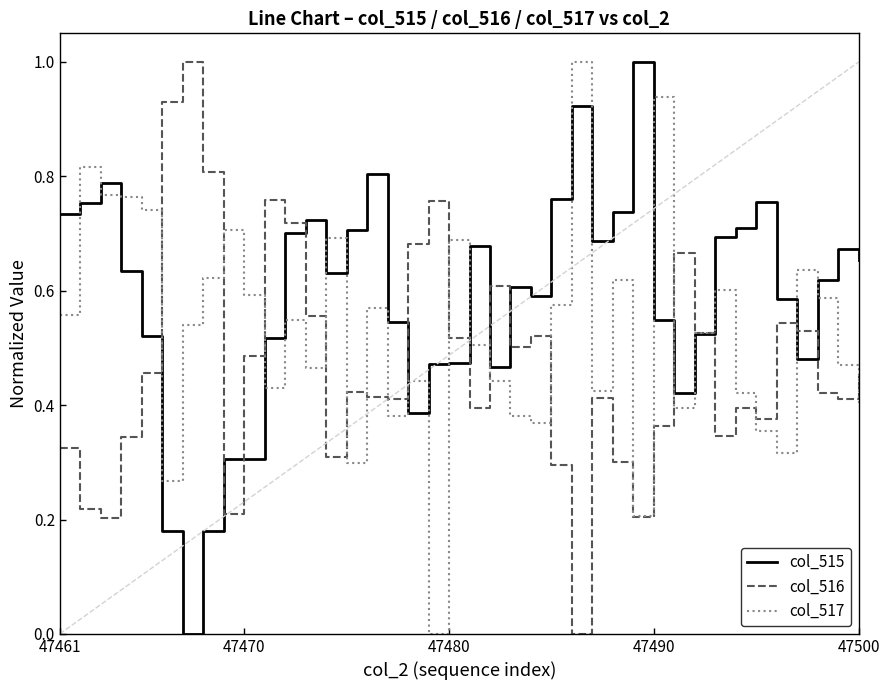

How many categories are shown in the chart?

40